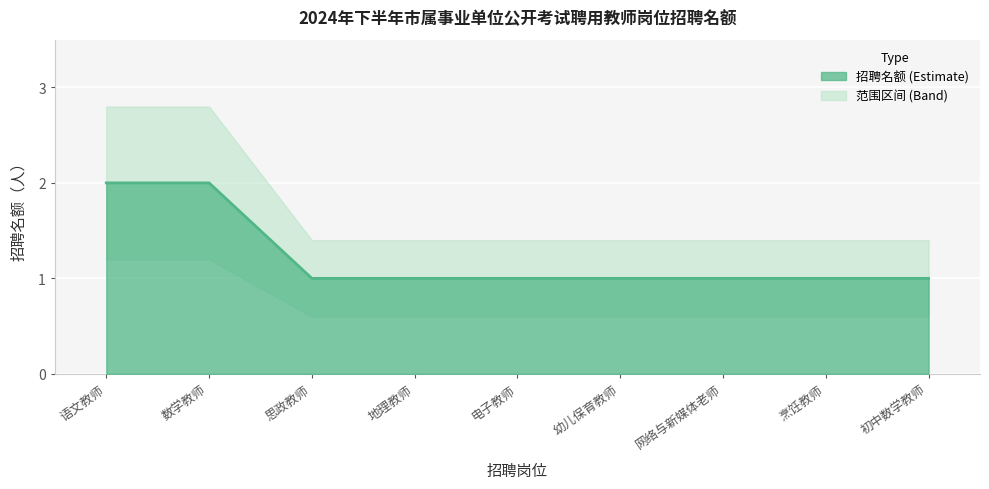

How many categories are shown in the chart?

9